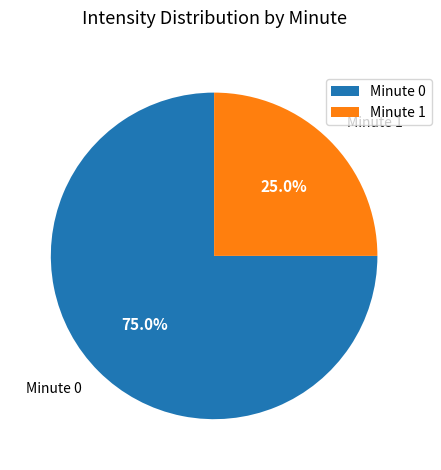

Approximately how many times larger is the value at Minute 0 compared to Minute 1?

3.0